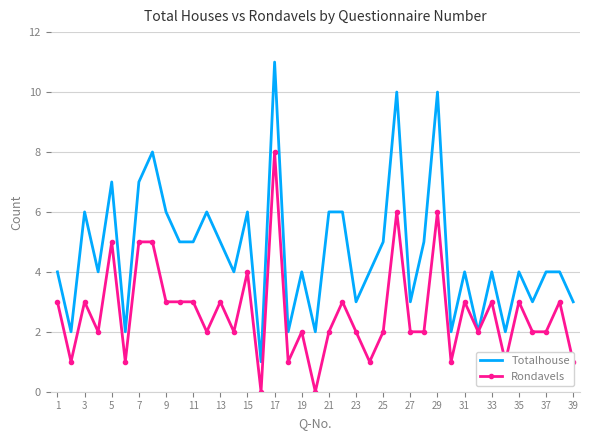

Which series has the largest total across all categories?

Totalhouse